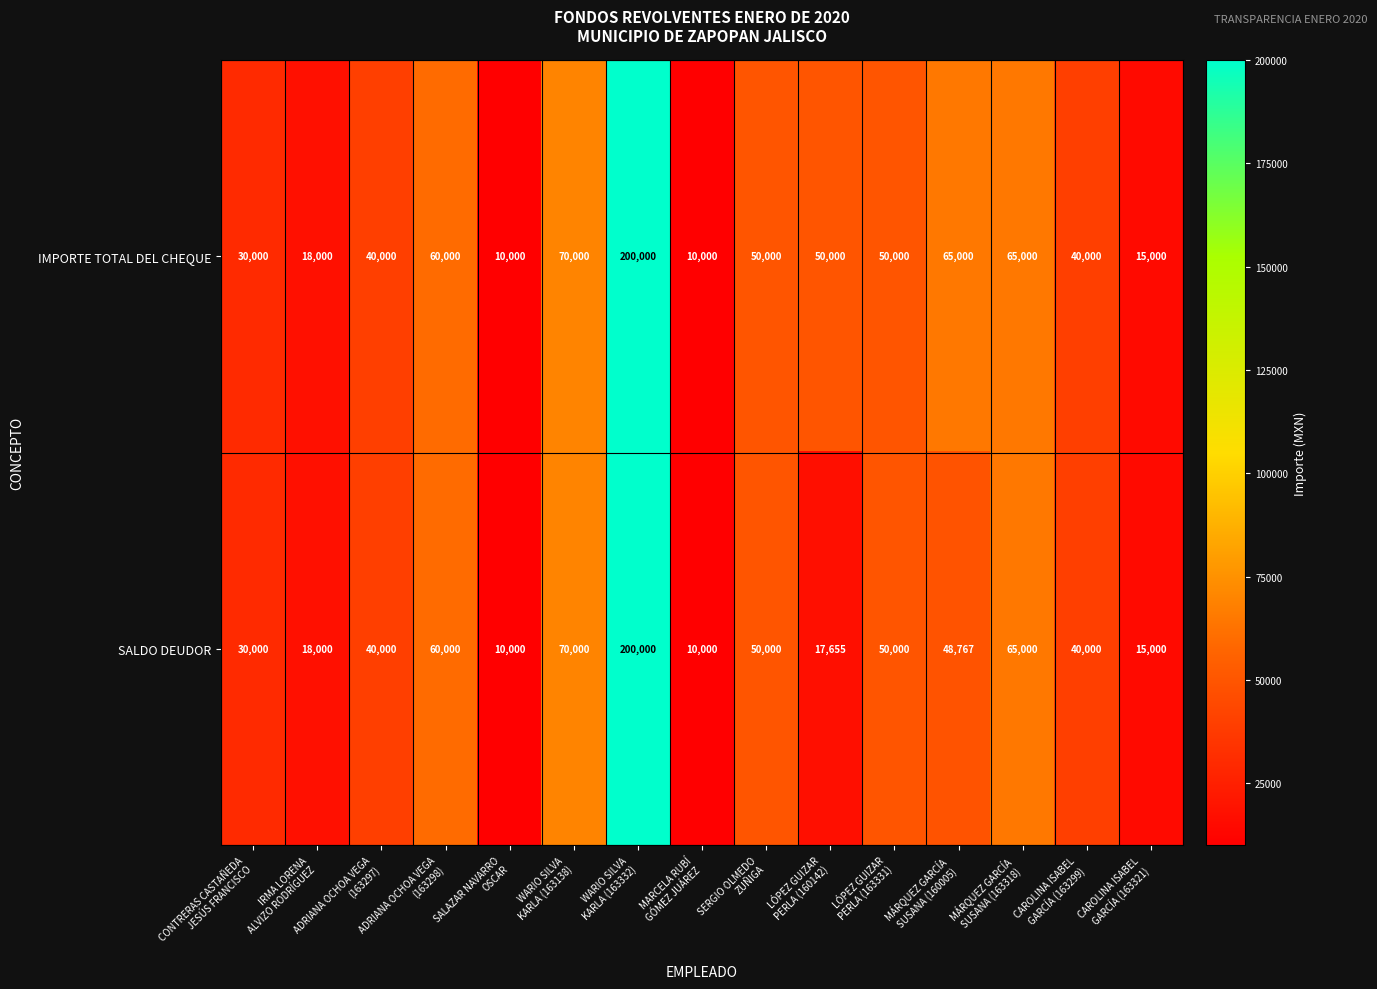

How many values in the SALDO DEUDOR series are below 40000?

6